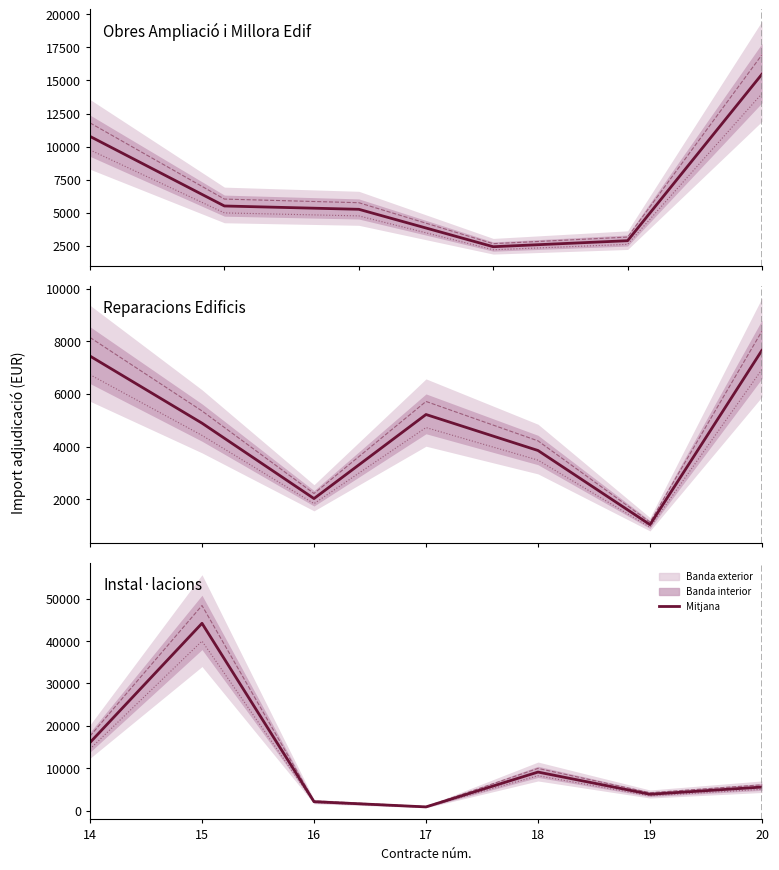

At how many categories does at least one series exceed 22968?

1